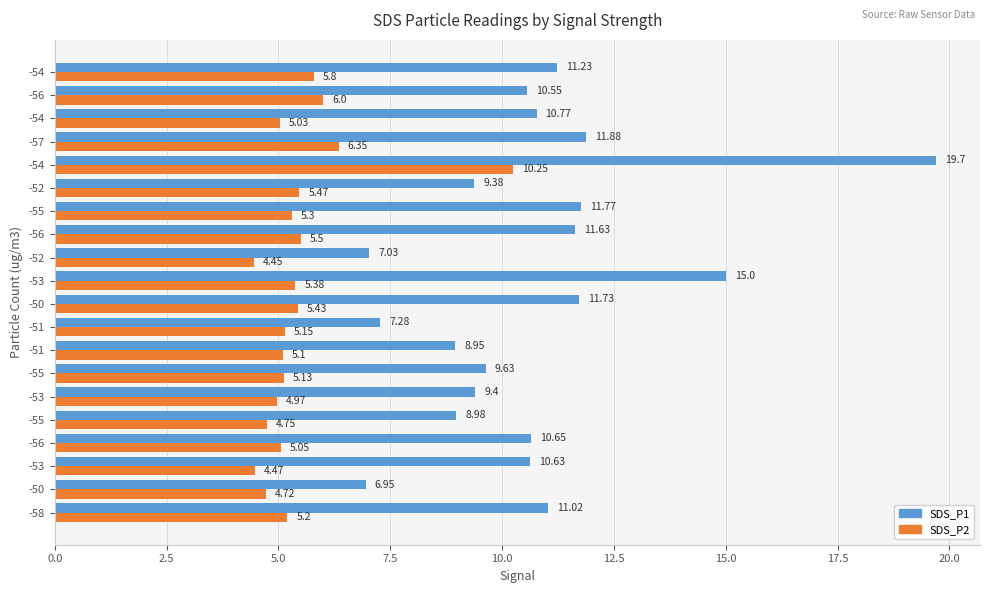

What is the sum of all SDS_P1 values?

214.2